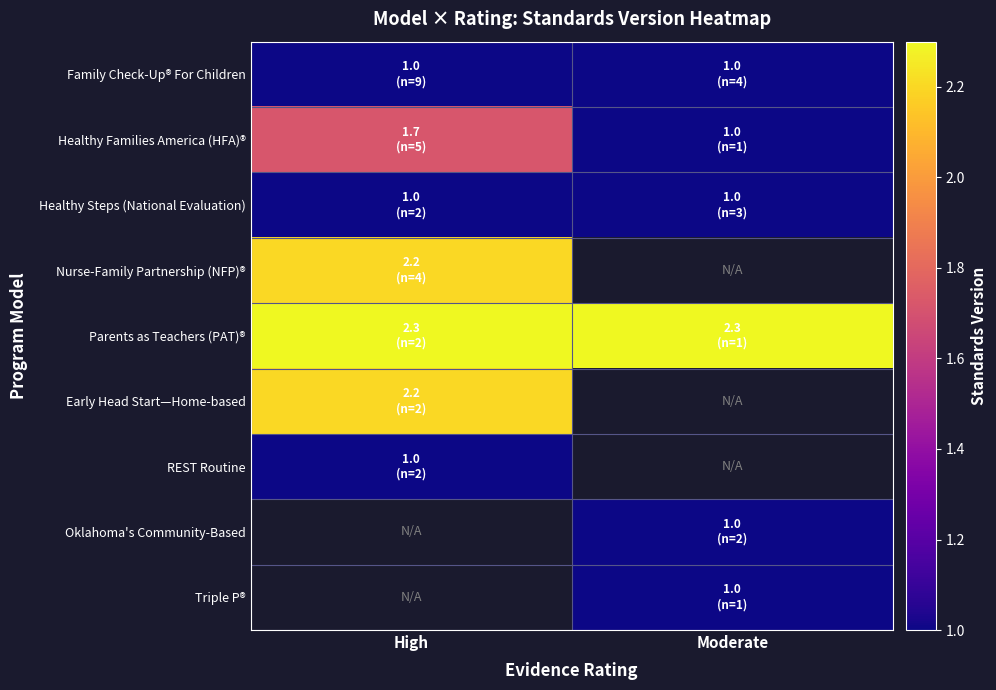

What is the smallest value displayed?

1.0